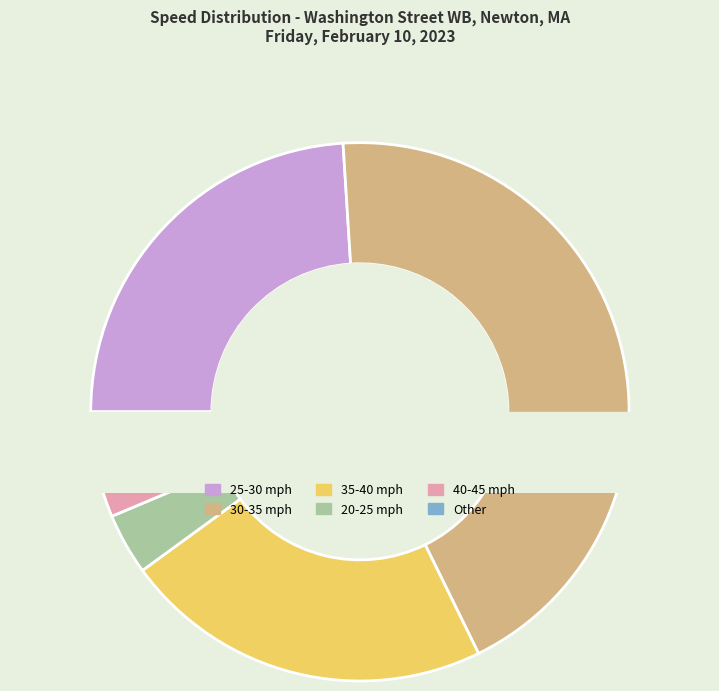

Is it true that 35-40 is 15% of the pie?

False